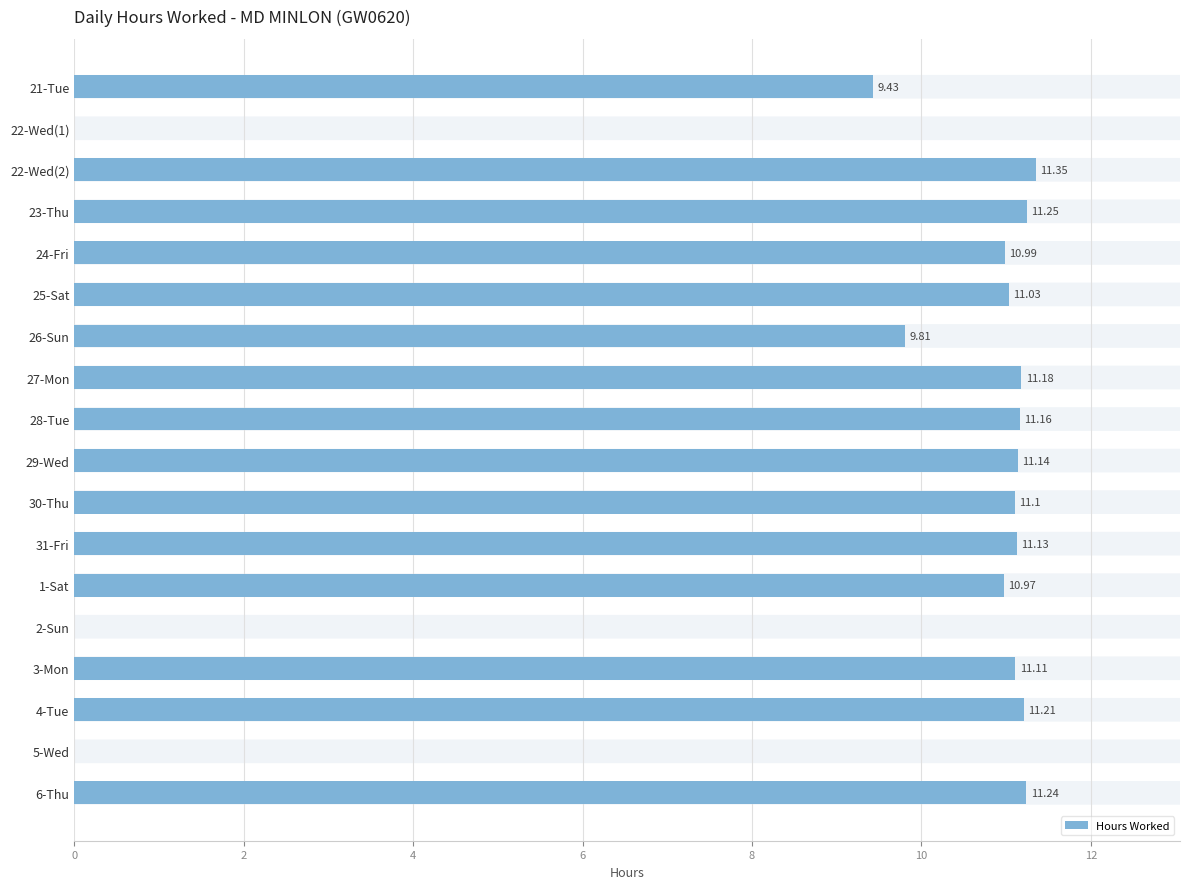

How many categories are shown in the chart?

18